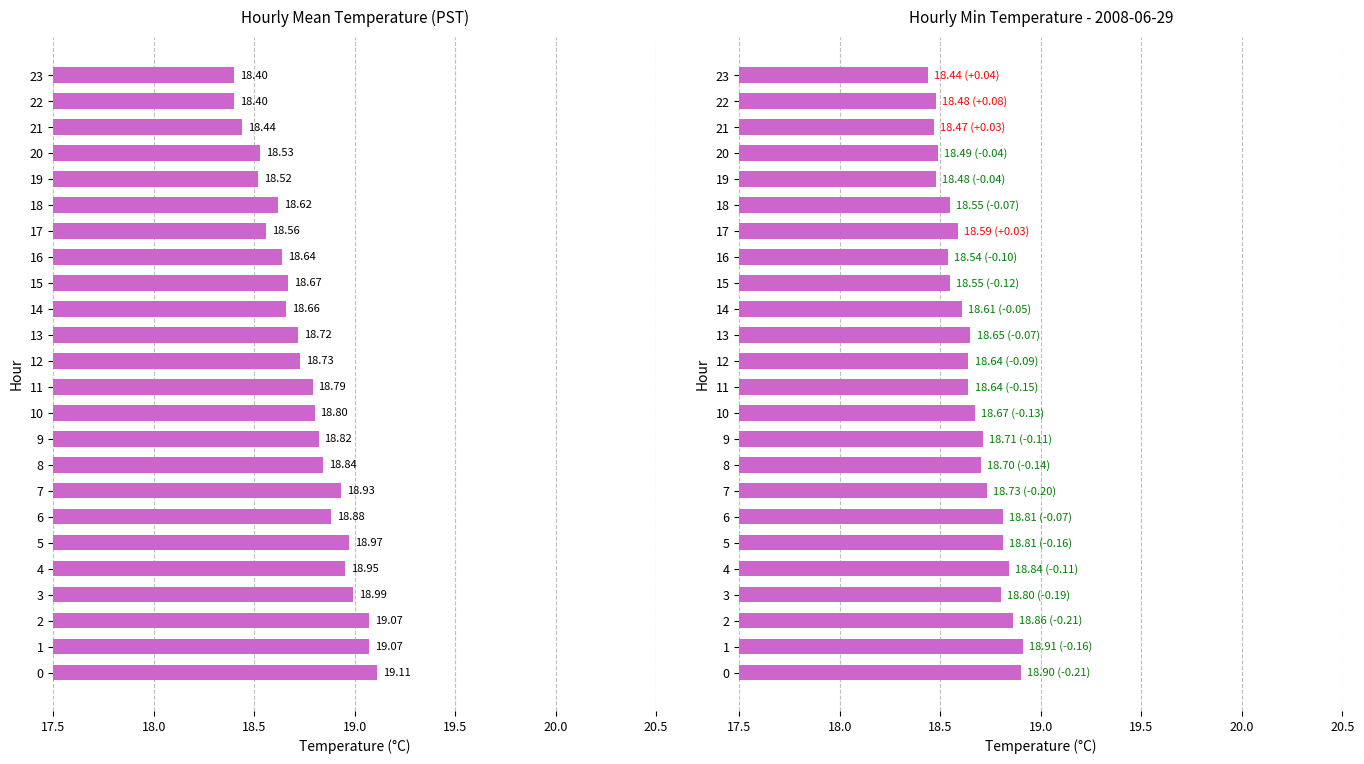

What is the highest value of the Min Temperature series?

18.9